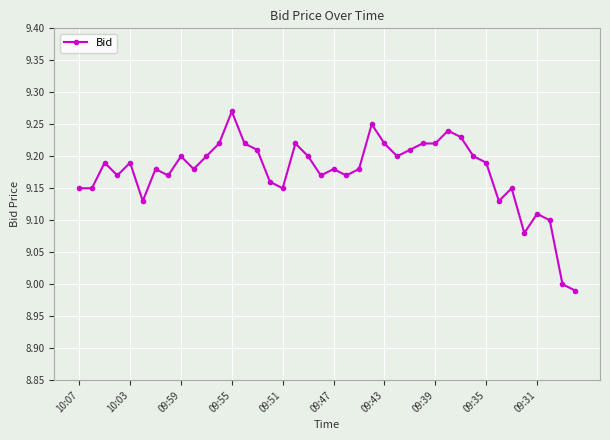

True or false: the data has more than 0 interior local peaks.

True